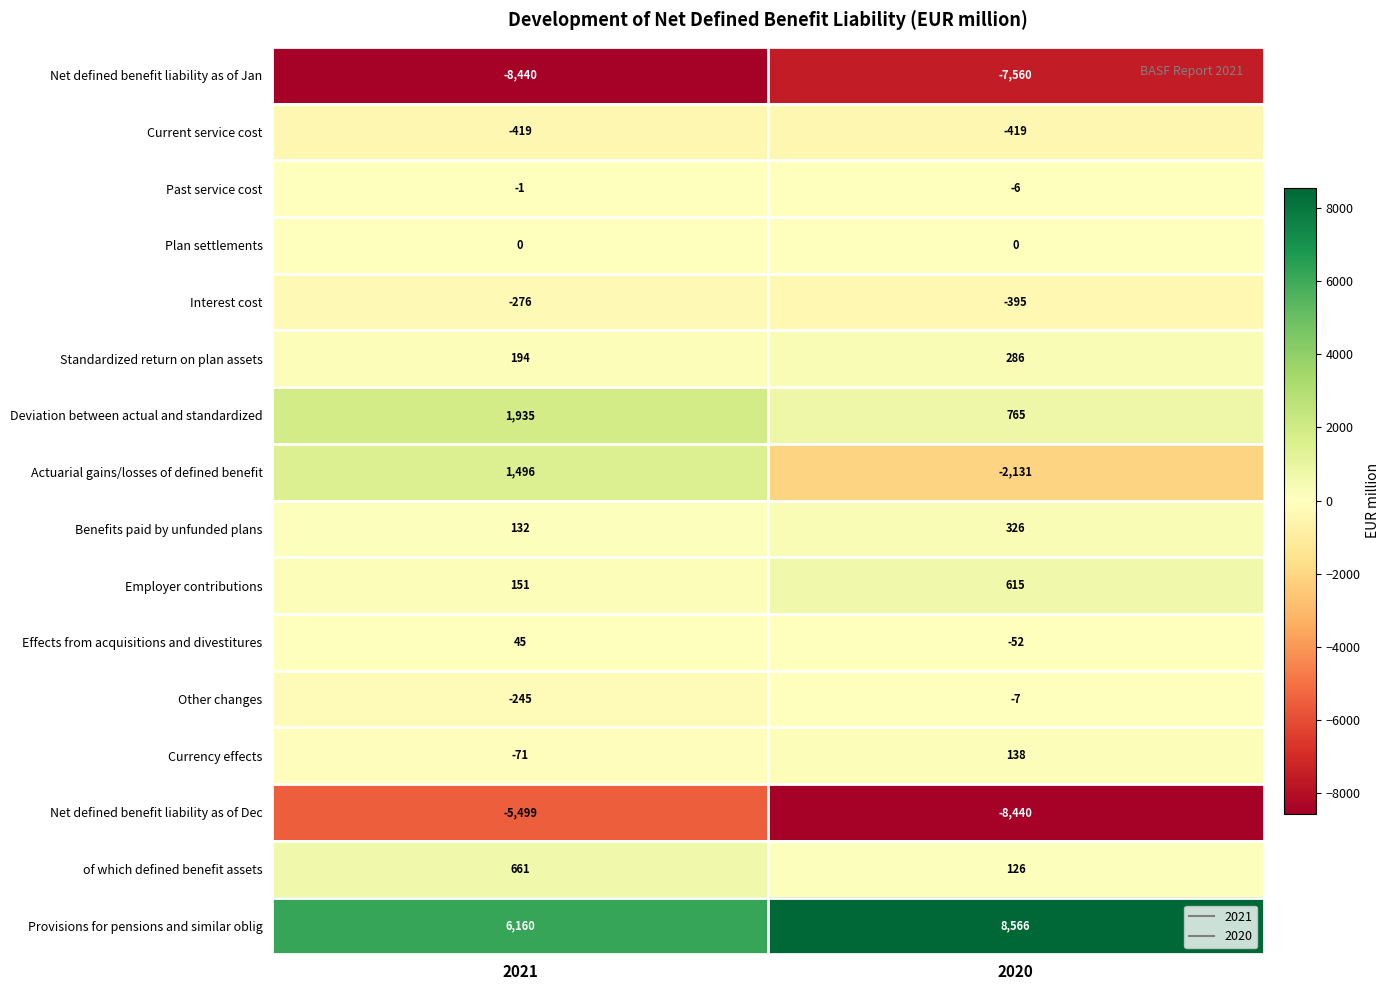

The value of Interest cost at 2021 is -391. True or false?

False